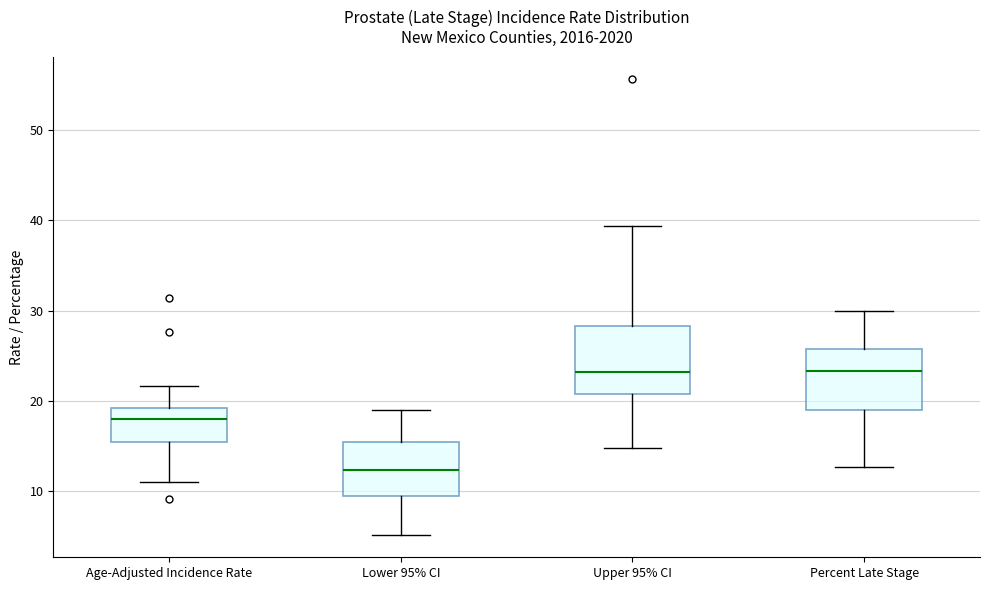

Which box has the lowest median line?

Lower 95% CI